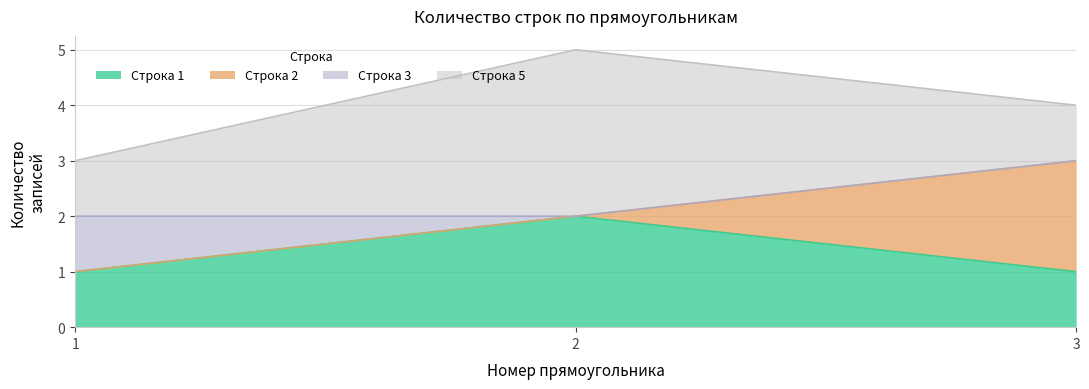

Count the number of categories in the chart.

3